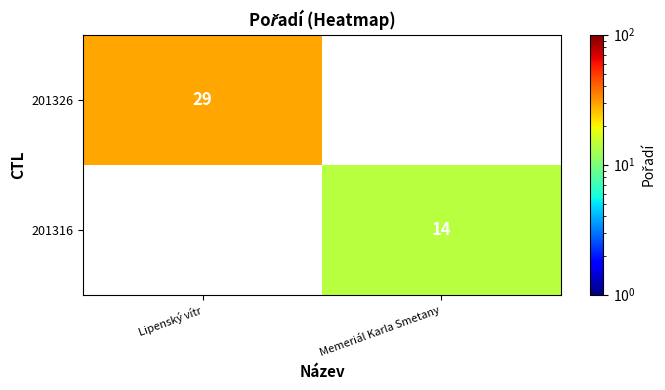

The value of 201316 at Memeriál Karla Smetany is 21. True or false?

False